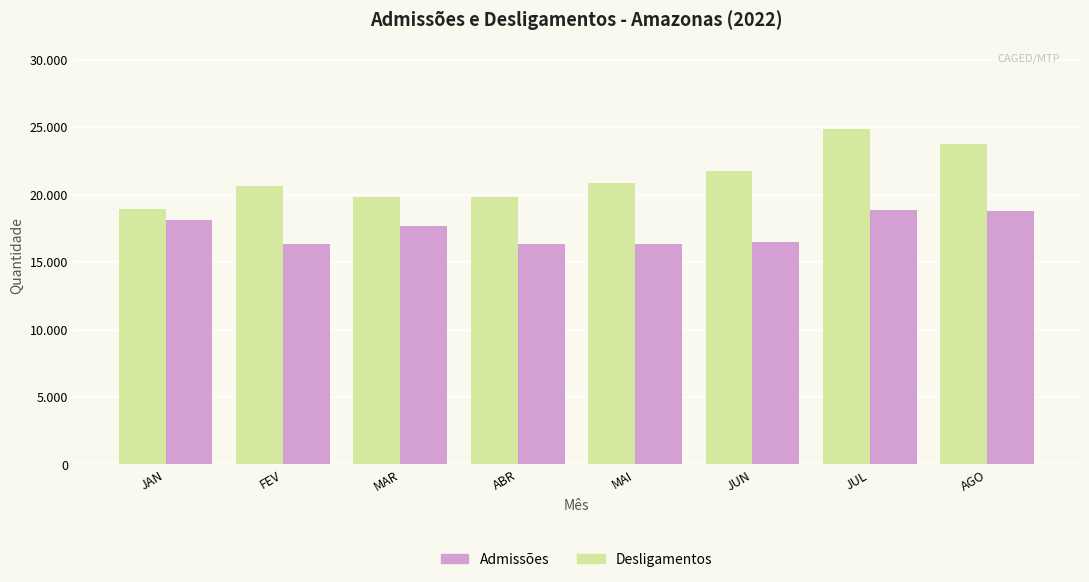

At which category is the sum across all series the highest?

JUL